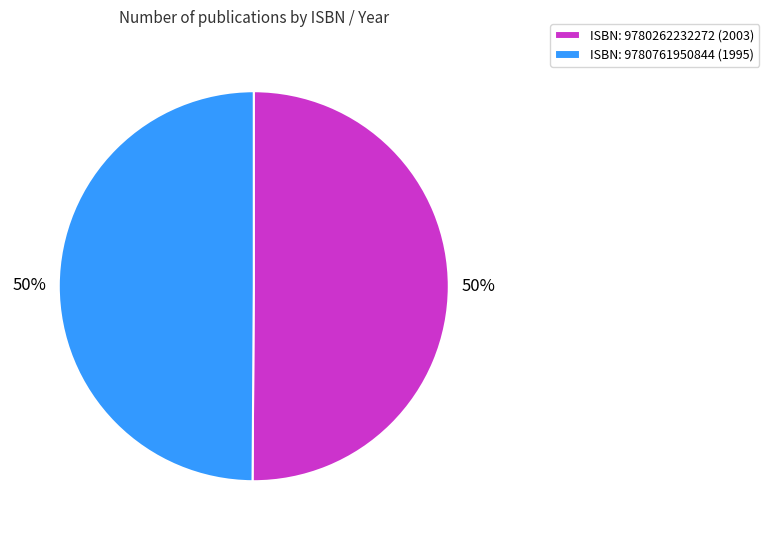

How many slices are in this pie chart?

2